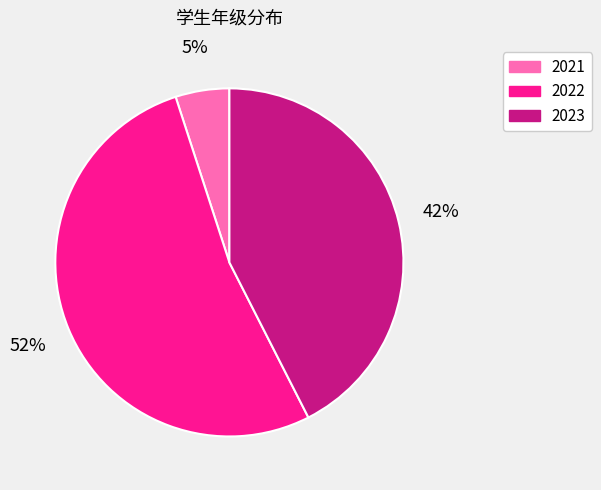

What is the ratio of the value at 2021 to the value at 2023?

0.1